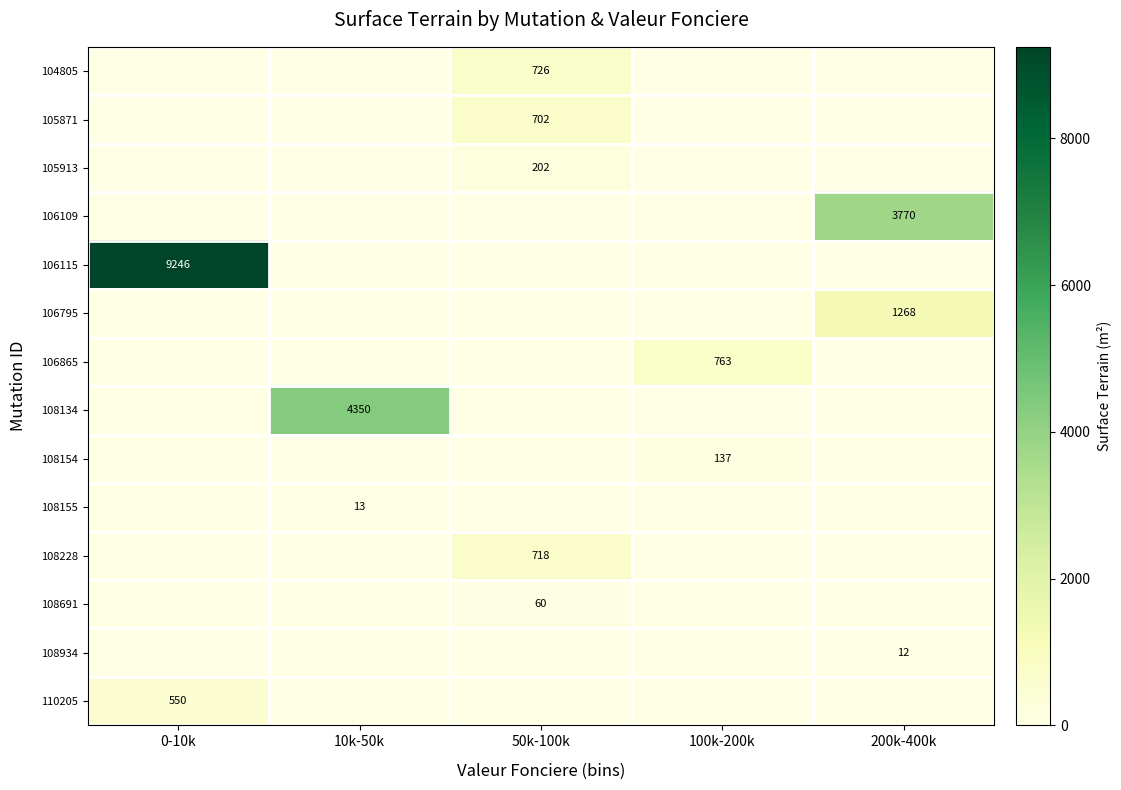

Is it true that 104805 equals 958 at 50k-100k?

False